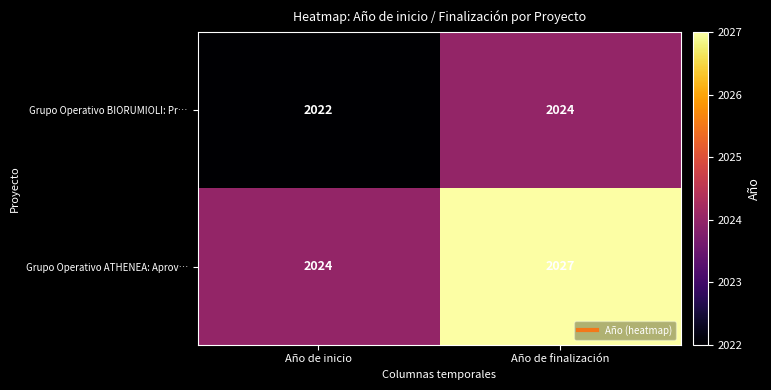

At how many categories does at least one series exceed 2026?

1